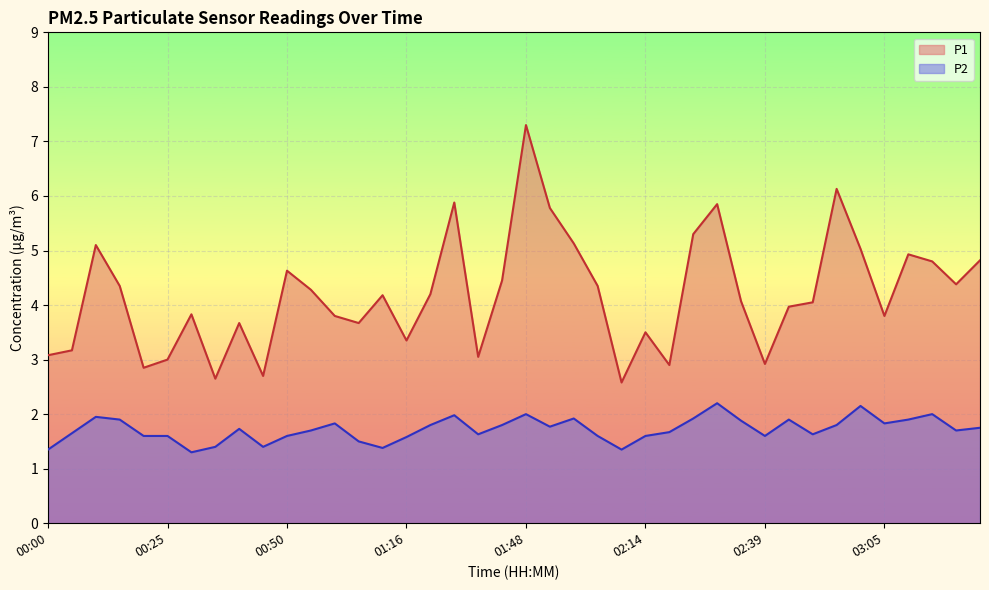

How many lines are shown in the chart?

2